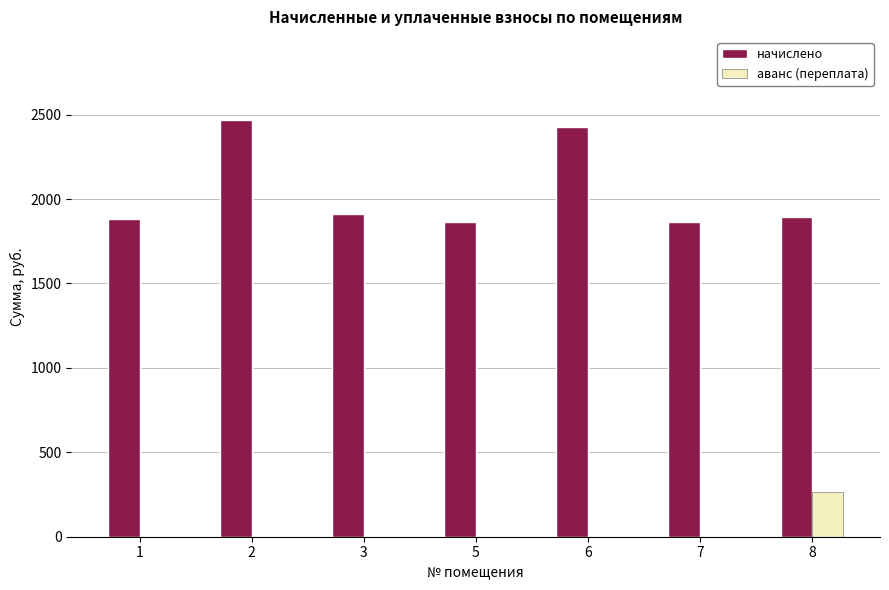

What is the highest value of the начислено series?

2467.2